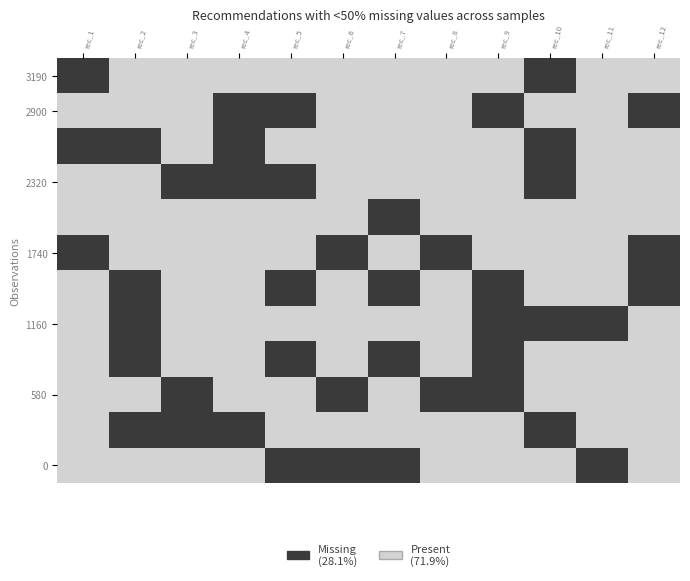

What is the total value across all series at rec_3?

9